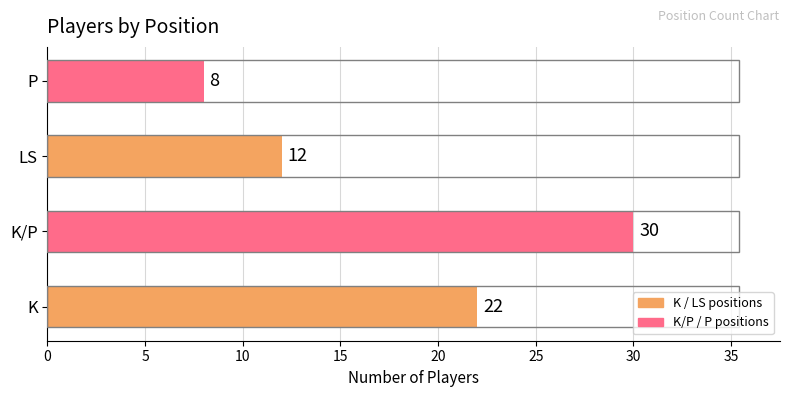

What is the average value?

18